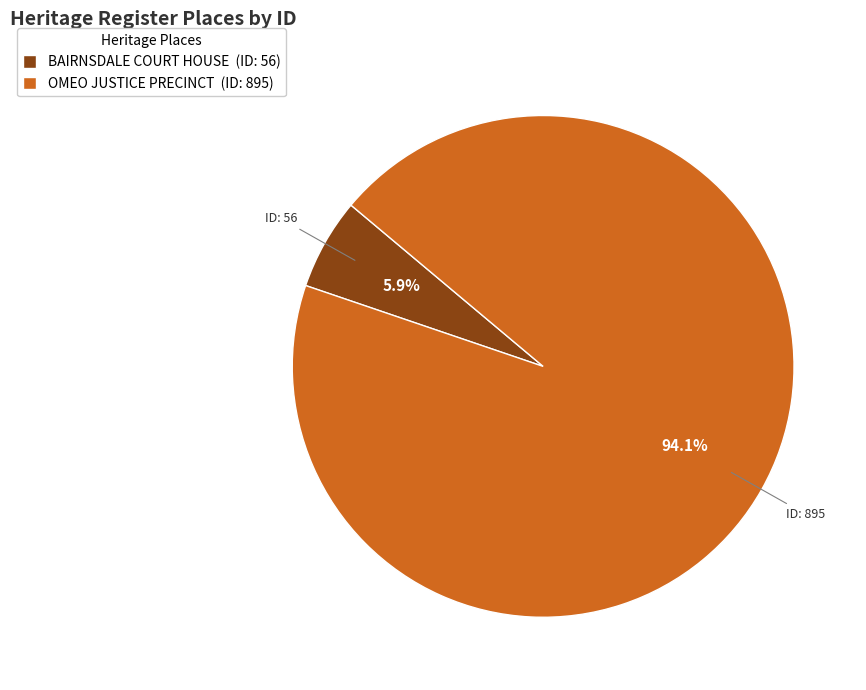

How many slices are in this pie chart?

2